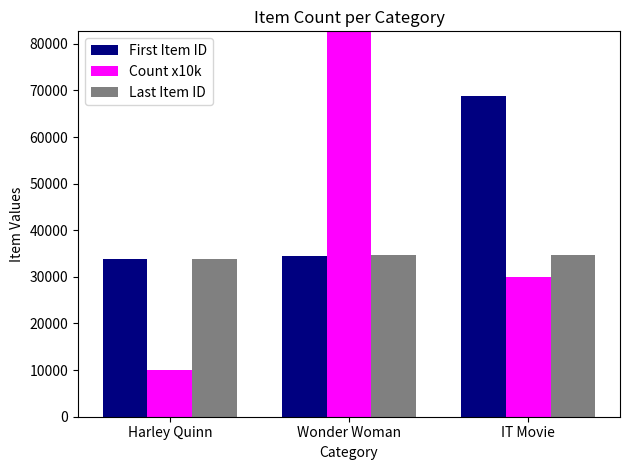

Which series has the widest spread of values?

Count x10k